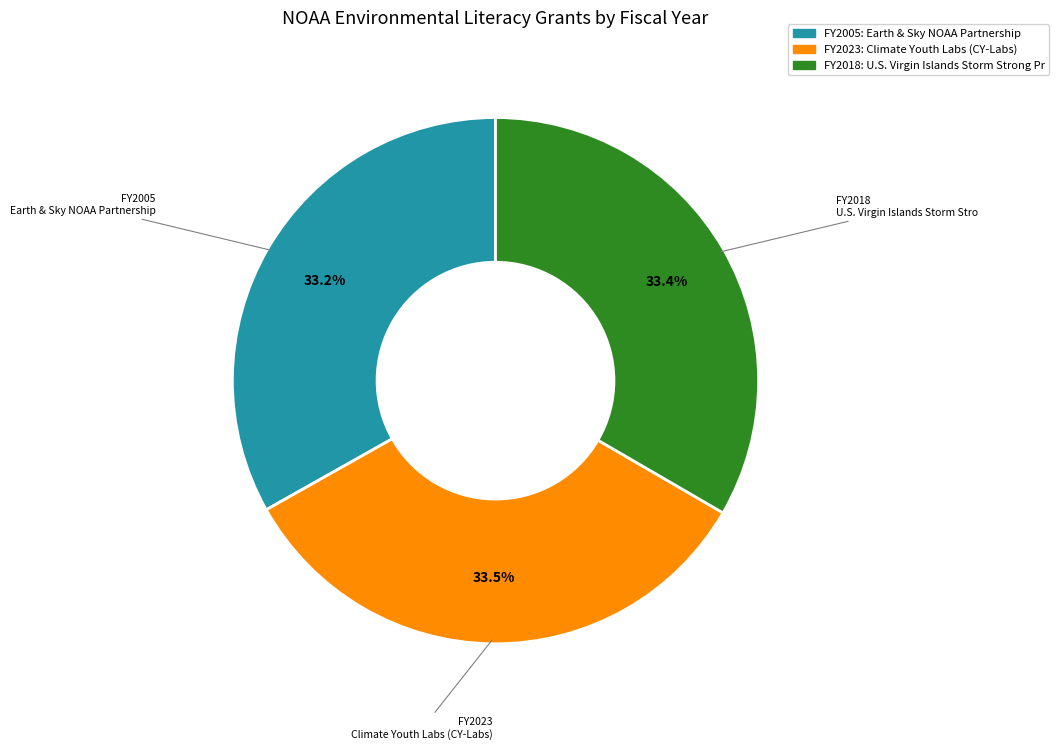

Is there any slice that represents more than half of the pie?

No